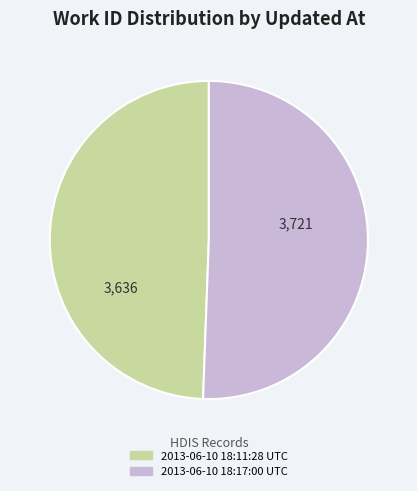

How many segments does this pie chart have?

2